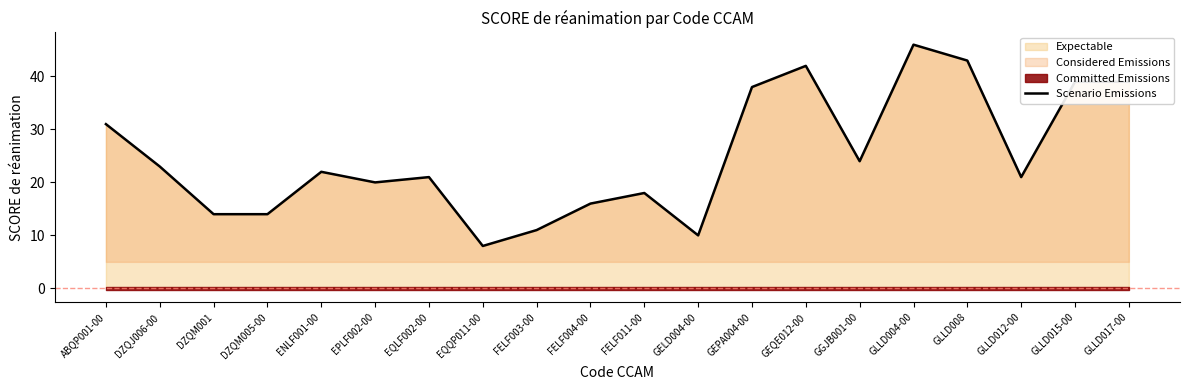

Reading left to right, extract all data points from this chart.

ABQP001-00=31	DZQJ006-00=23	DZQM001=14	DZQM005-00=14	ENLF001-00=22	EPLF002-00=20	EQLF002-00=21	EQQP011-00=8	FELF003-00=11	FELF004-00=16	FELF011-00=18	GELD004-00=10	GEPA004-00=38	GEQE012-00=42	GGJB001-00=24	GLLD004-00=46	GLLD008=43	GLLD012-00=21	GLLD015-00=39	GLLD017-00=39